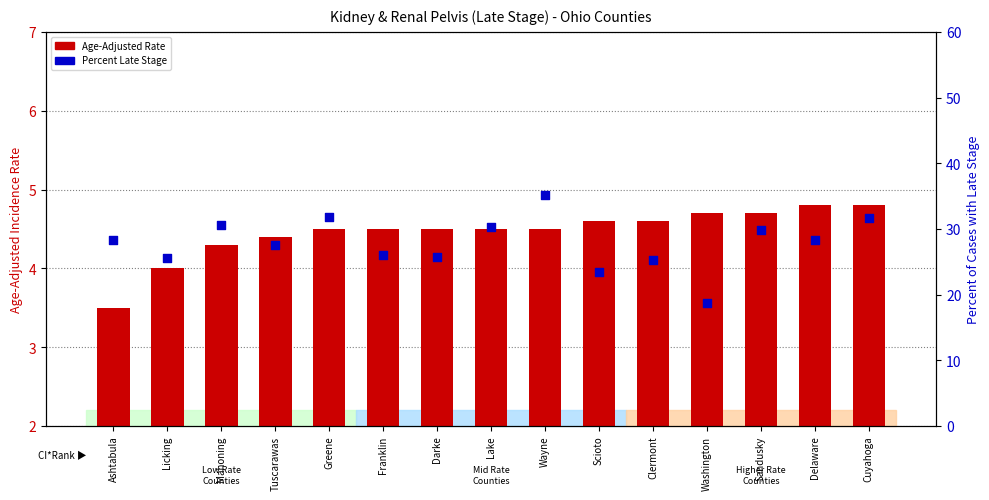

What are all the series names shown in the legend?

Age-Adjusted Rate, Percent Late Stage